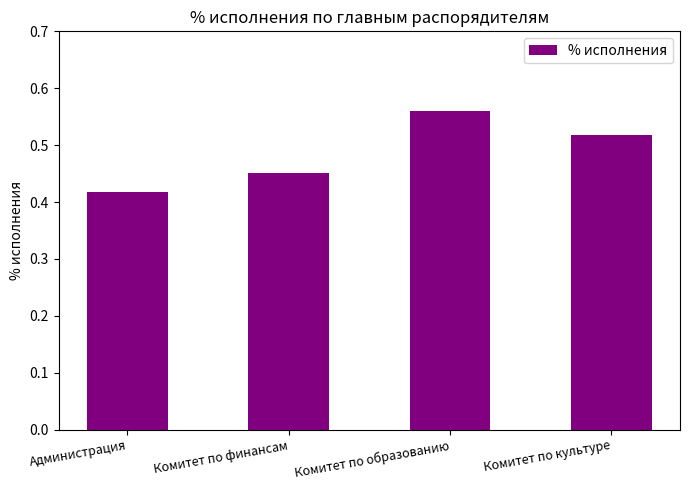

What is the sum of all values?

1.9